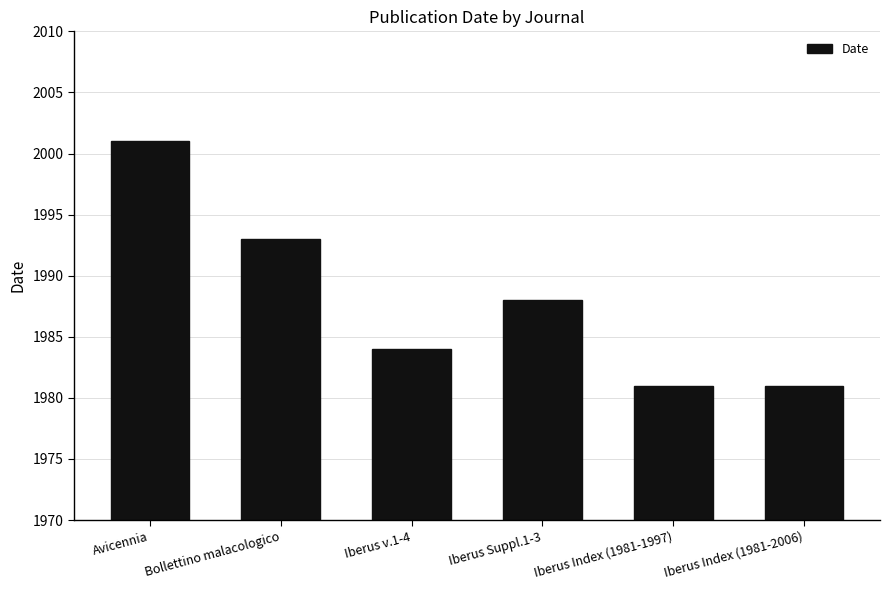

The chart shows a value of 2632 at Iberus v.1-4. True or false?

False